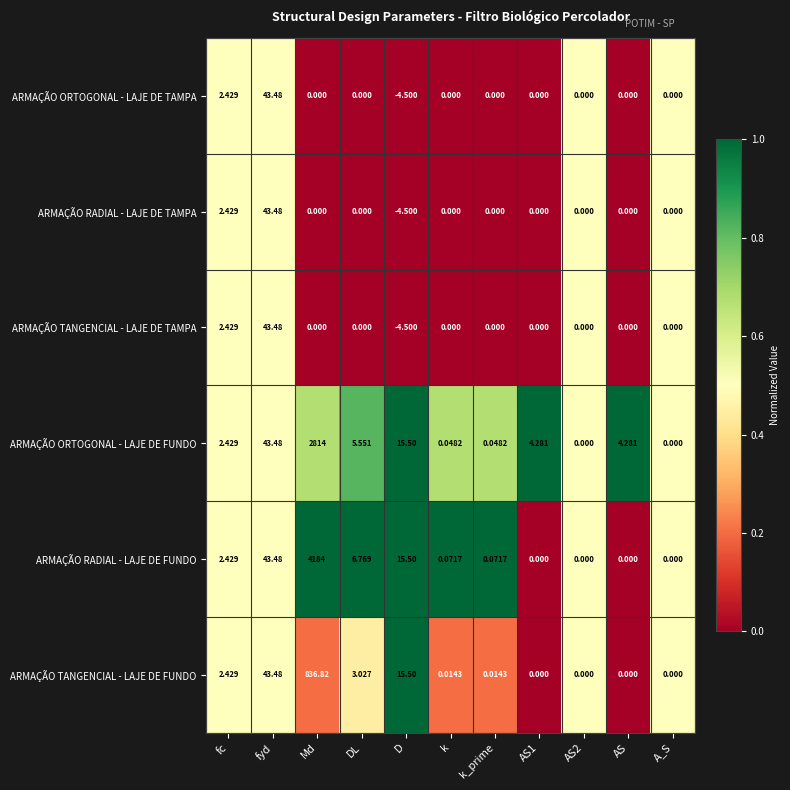

Which label corresponds to the smallest value in the chart?

D